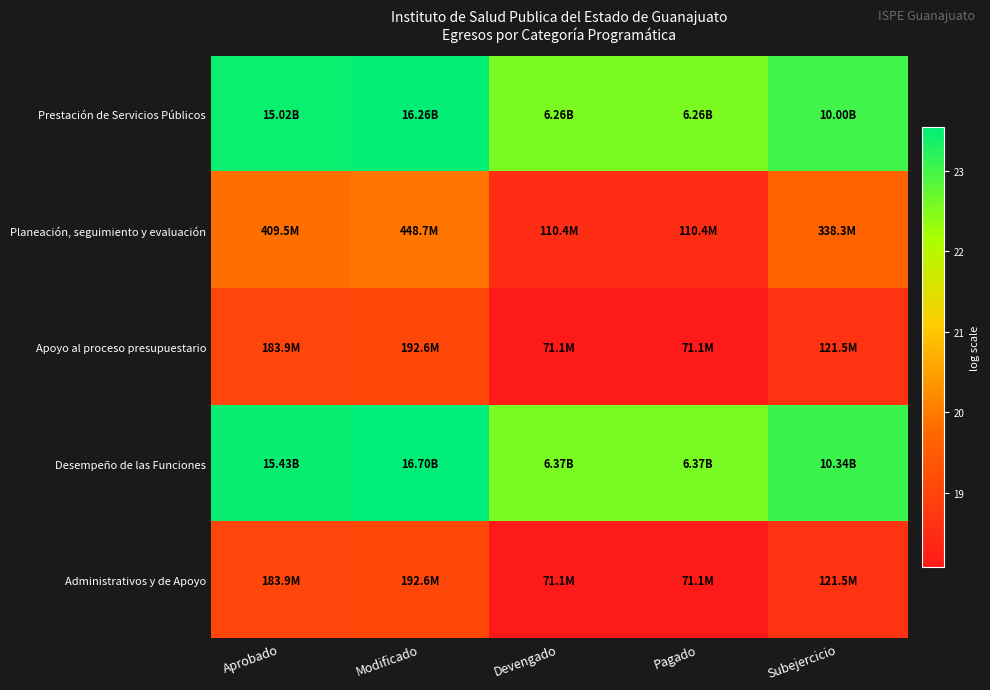

Reading right to left, what are all the values shown in this chart?

Prestación de Servicios Públicos: Subejercicio=23.0	Pagado=22.6	Devengado=22.6	Modificado=23.5	Aprobado=23.4
Planeación, seguimiento y evaluación: Subejercicio=19.6	Pagado=18.5	Devengado=18.5	Modificado=19.9	Aprobado=19.8
Apoyo al proceso presupuestario: Subejercicio=18.6	Pagado=18.1	Devengado=18.1	Modificado=19.1	Aprobado=19.0
Desempeño de las Funciones: Subejercicio=23.1	Pagado=22.6	Devengado=22.6	Modificado=23.5	Aprobado=23.5
Administrativos y de Apoyo: Subejercicio=18.6	Pagado=18.1	Devengado=18.1	Modificado=19.1	Aprobado=19.0